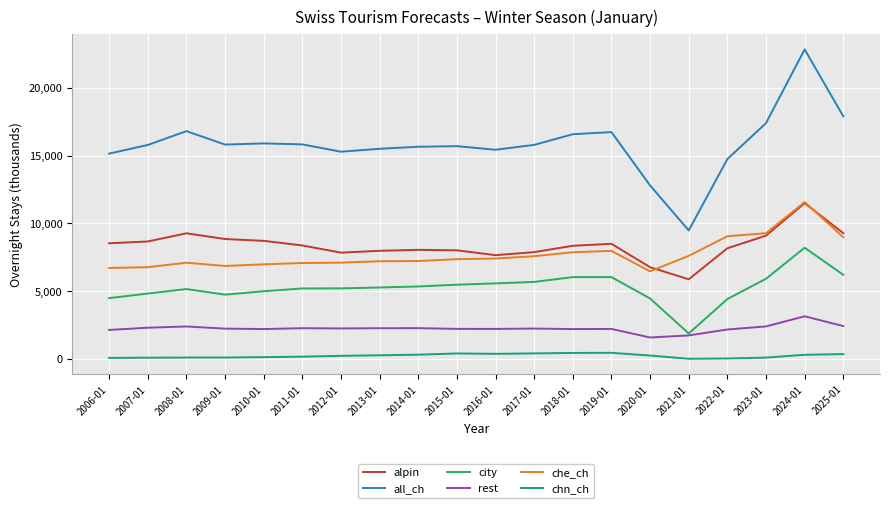

What value does the alpin series have at 2007-01?

8661.9